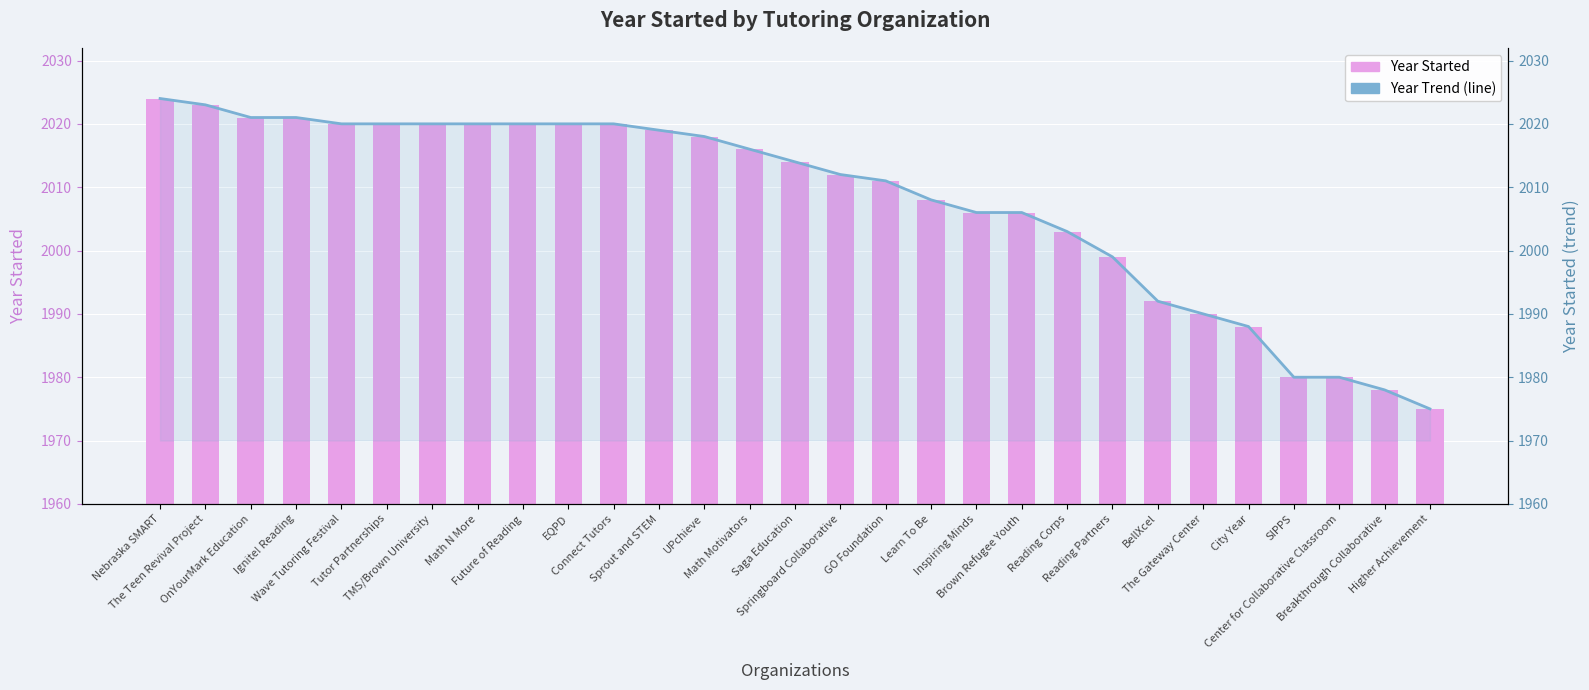

The Year Started (line) series shows 1294 at Center for Collaborative Classroom. True or false?

False